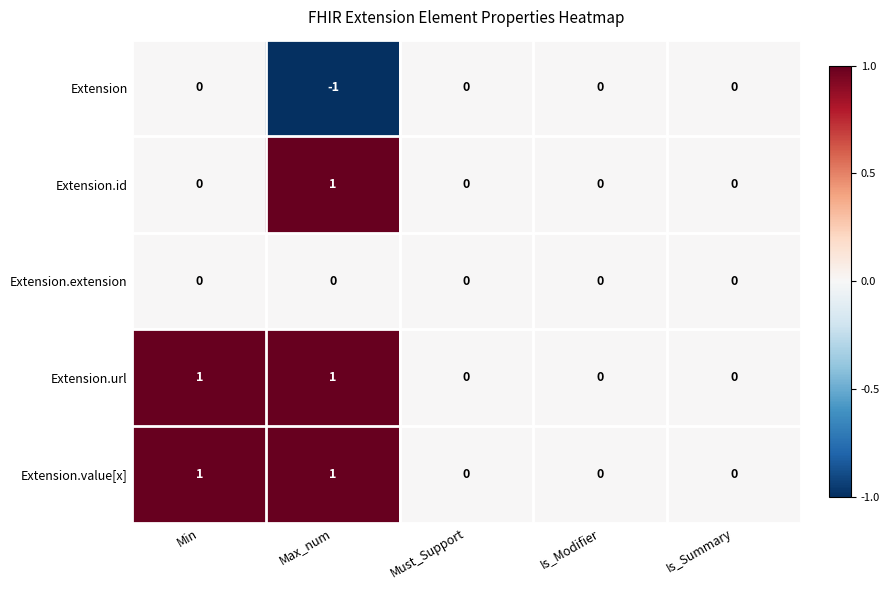

Count the Extension values in the range 0 to 1.

4